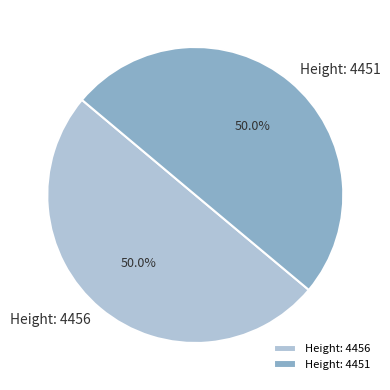

What portion of the pie excludes Height: 4456?

50.0%